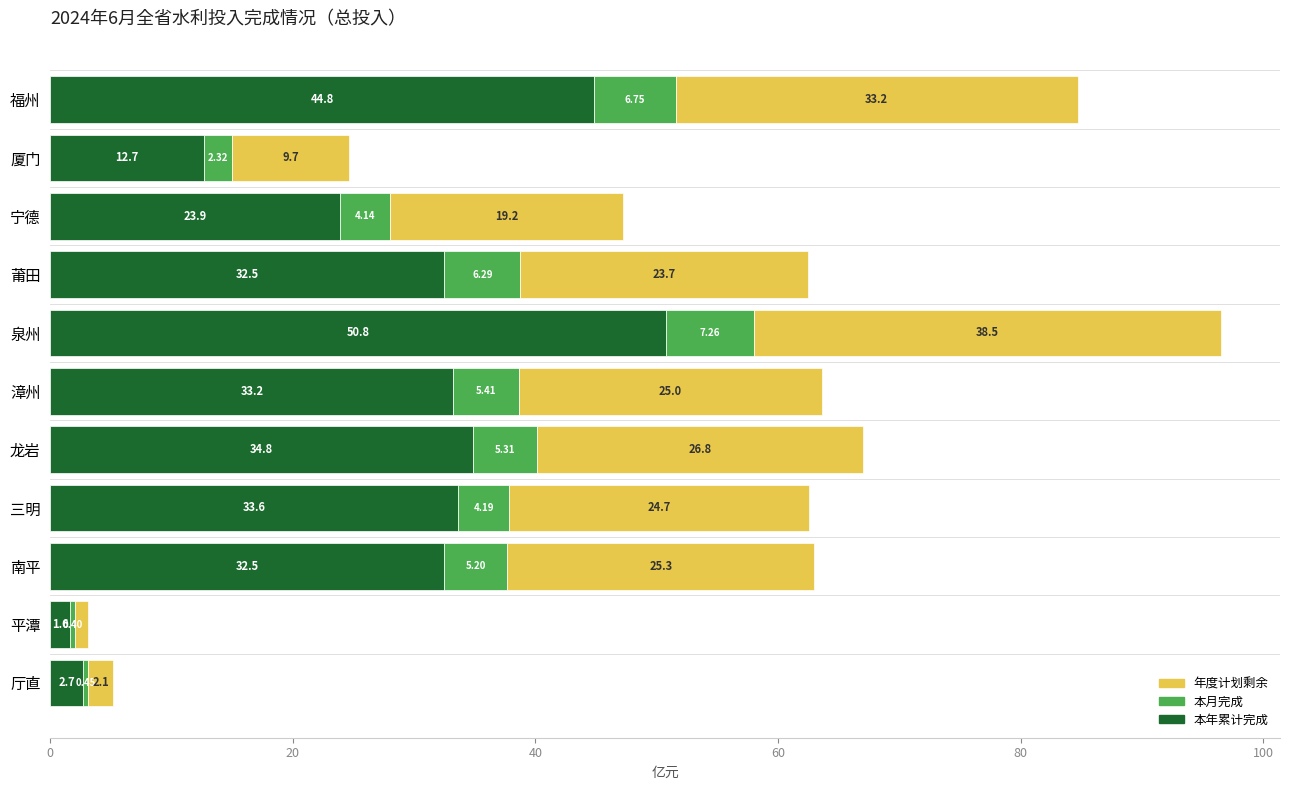

At which label does 本年累计完成 reach its minimum?

平潭